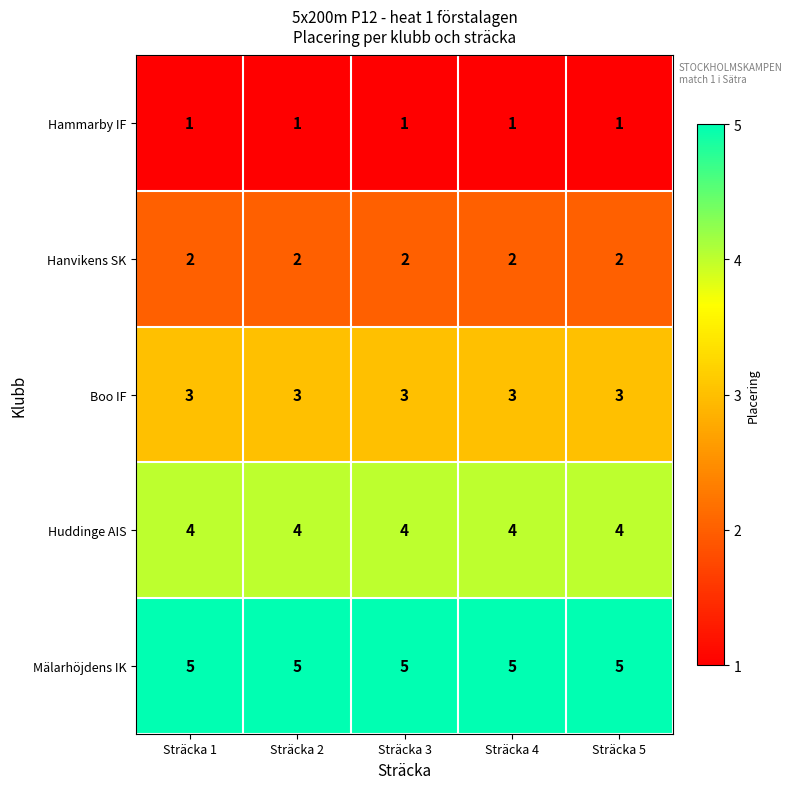

True or false: Huddinge AIS has a value of 1 at Sträcka 5.

False